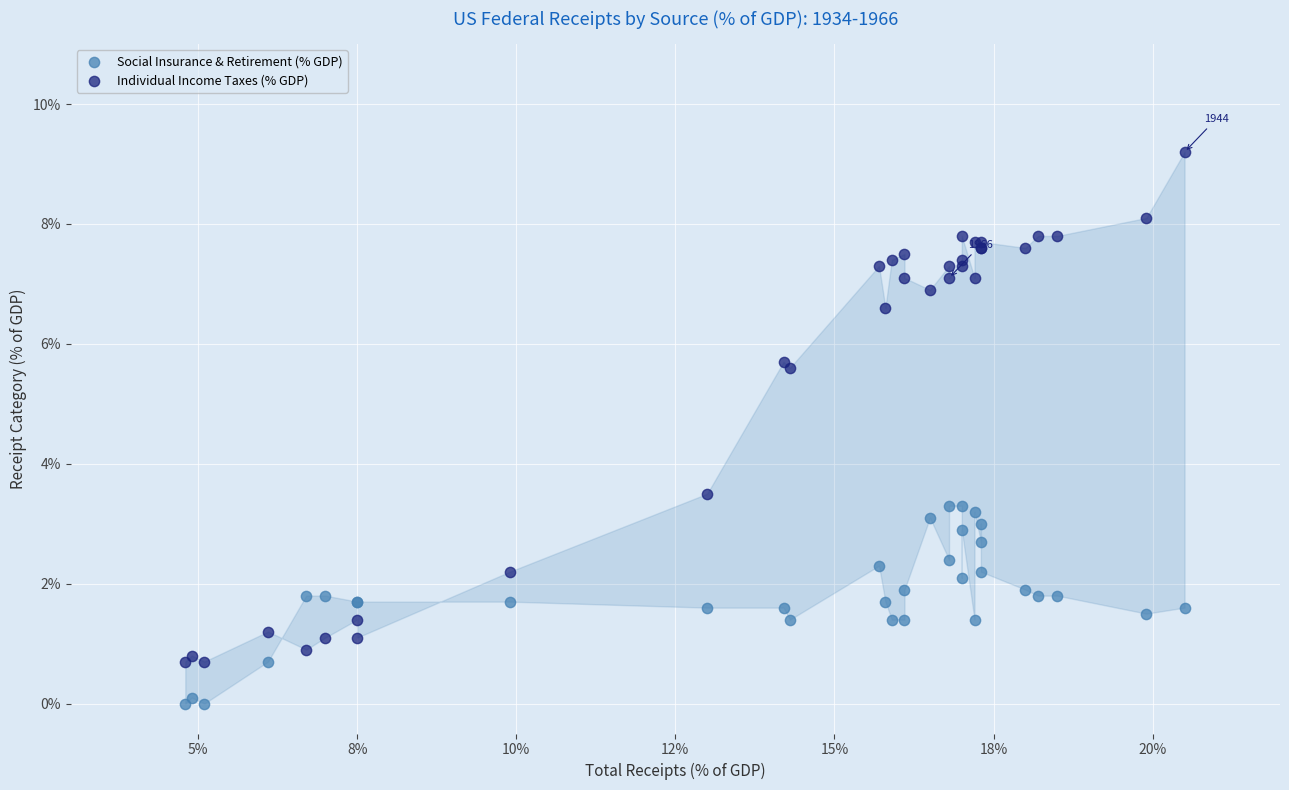

Which series reaches the maximum Y coordinate?

Individual Income Taxes (% GDP)